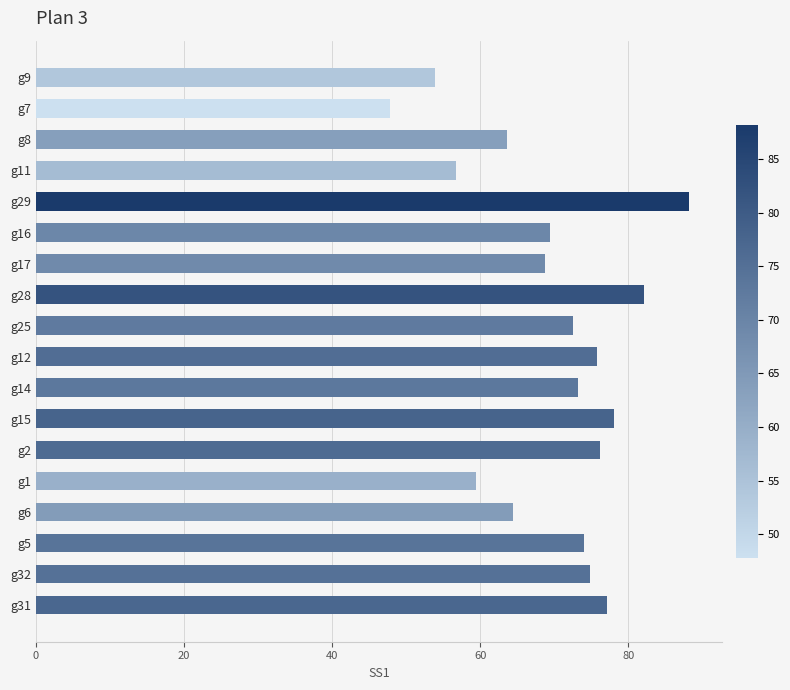

What is the ratio of the value at g29 to the value at g9?

1.6